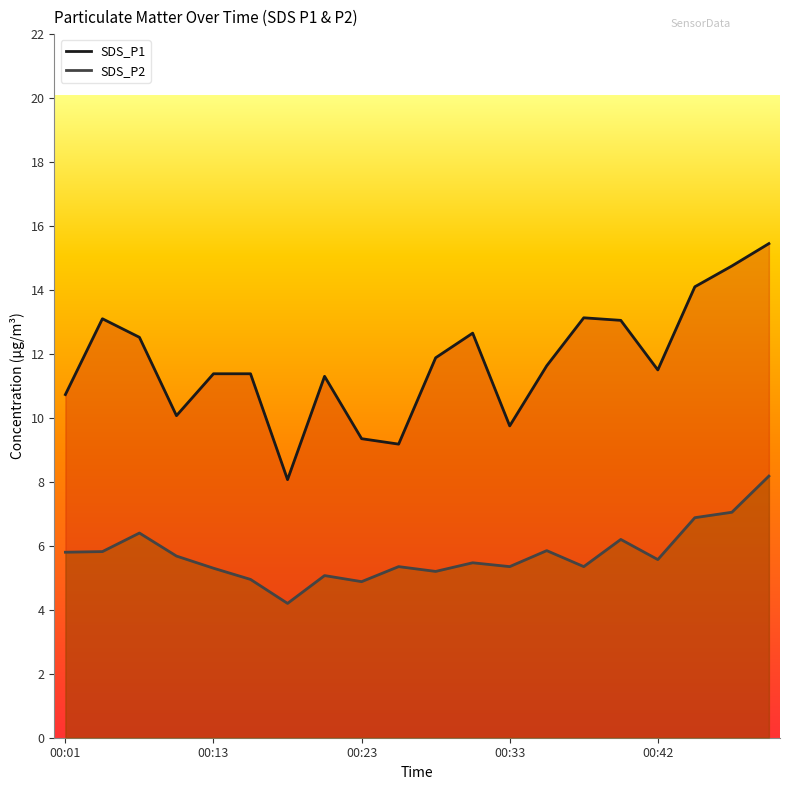

Where is the first local minimum for SDS_P2?

00:18